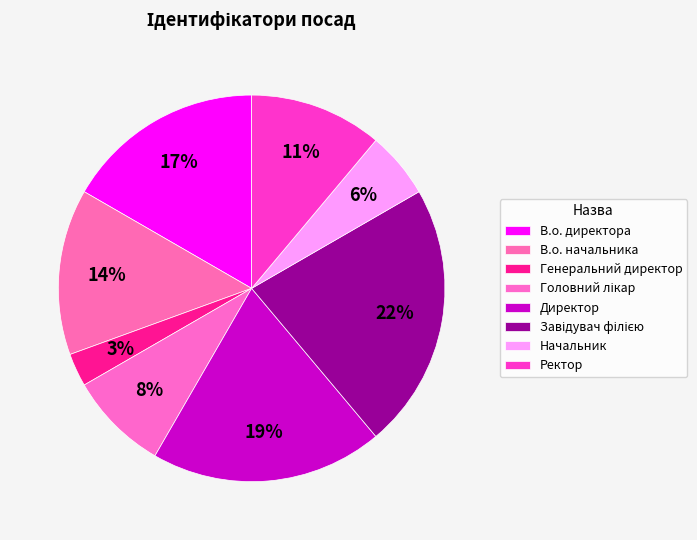

How much of the chart is everything except Начальник?

94.4%